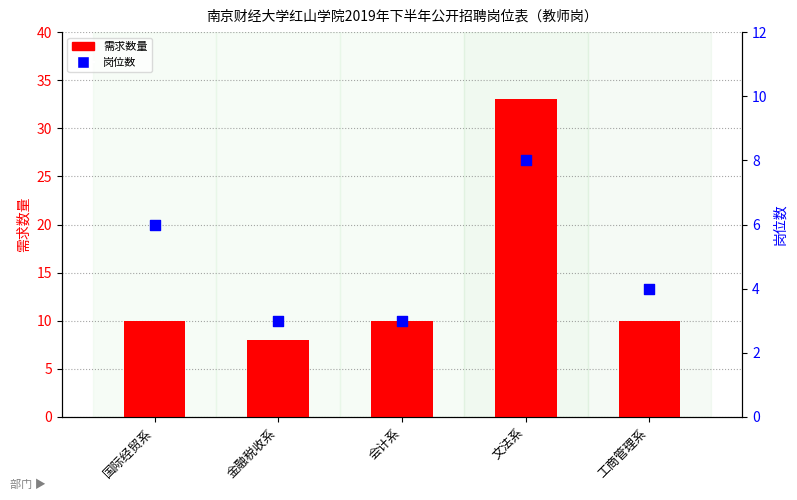

What is the total value across all series at 会计系?

13